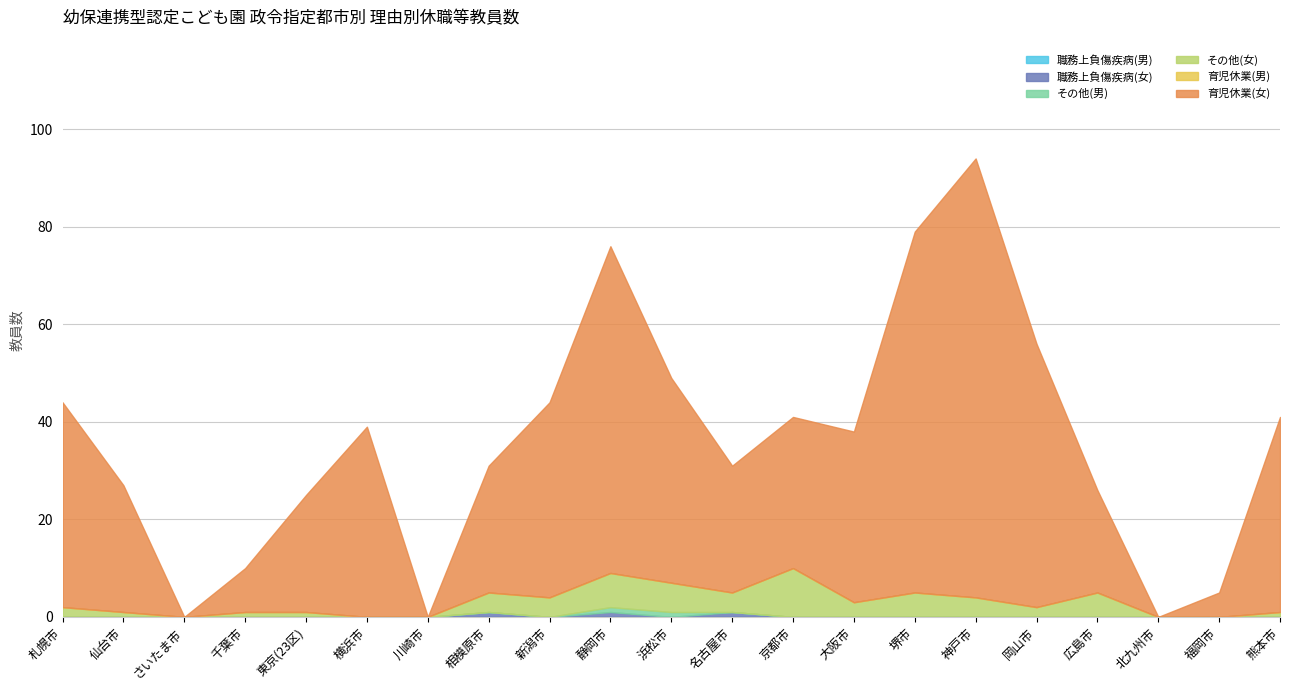

Which series changed the most between 川崎市 and 熊本市?

育児休業(女)